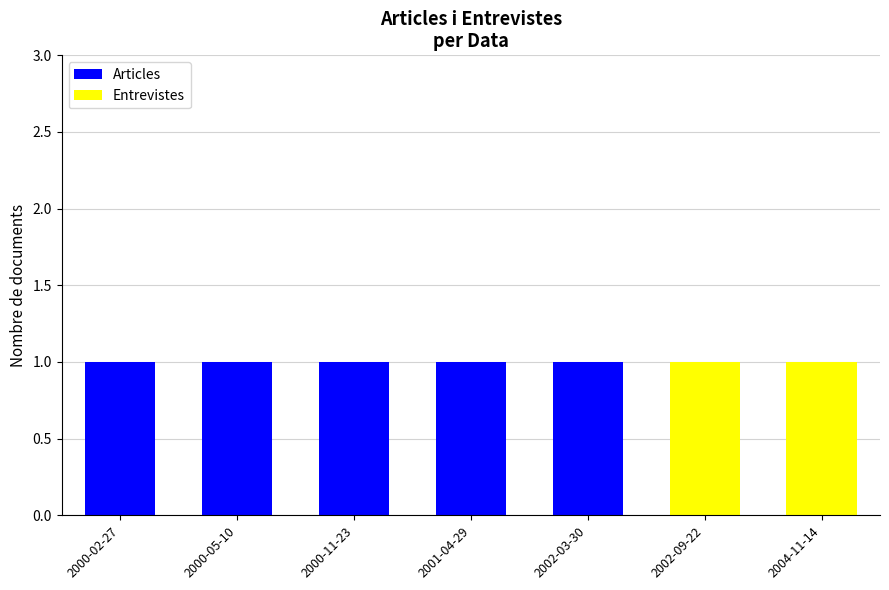

What is the sum of all Articles values?

5